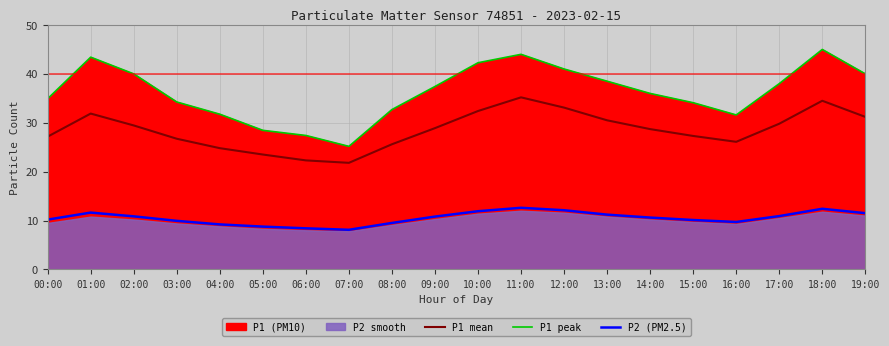

Which category has the lowest value across all series?

07:00